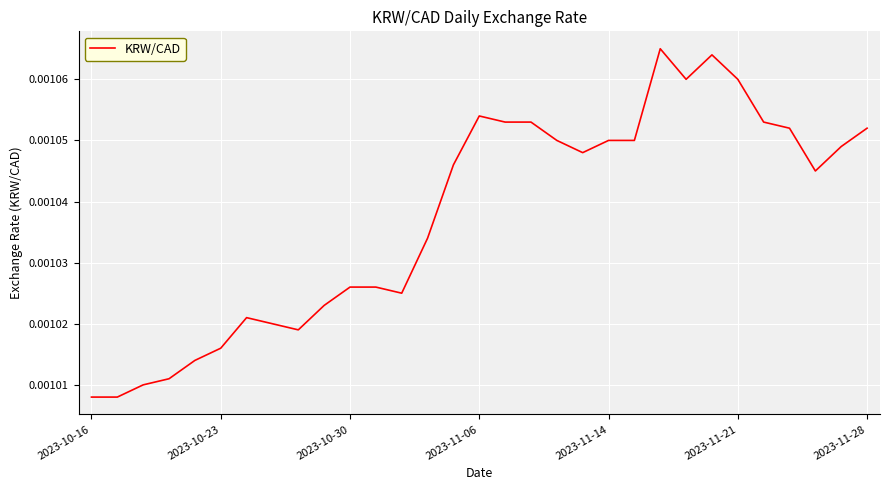

Which label corresponds to the smallest value in the chart?

2023-10-16